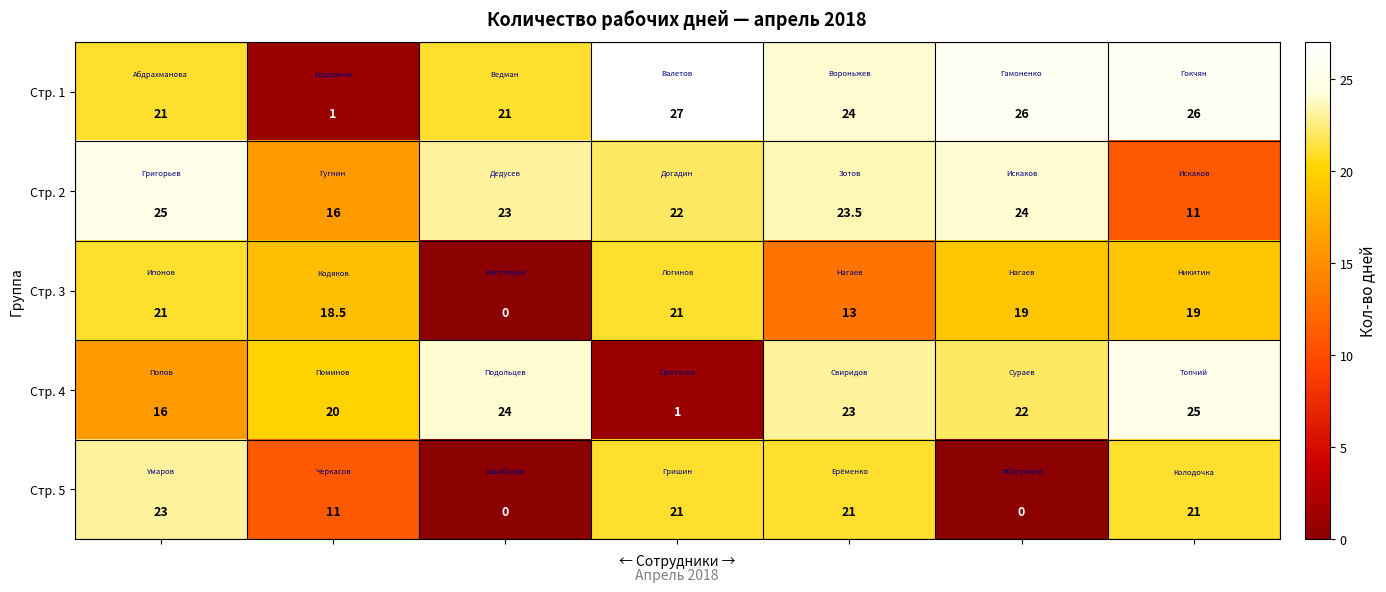

What is the average value of the Стр. 2 series?

20.6